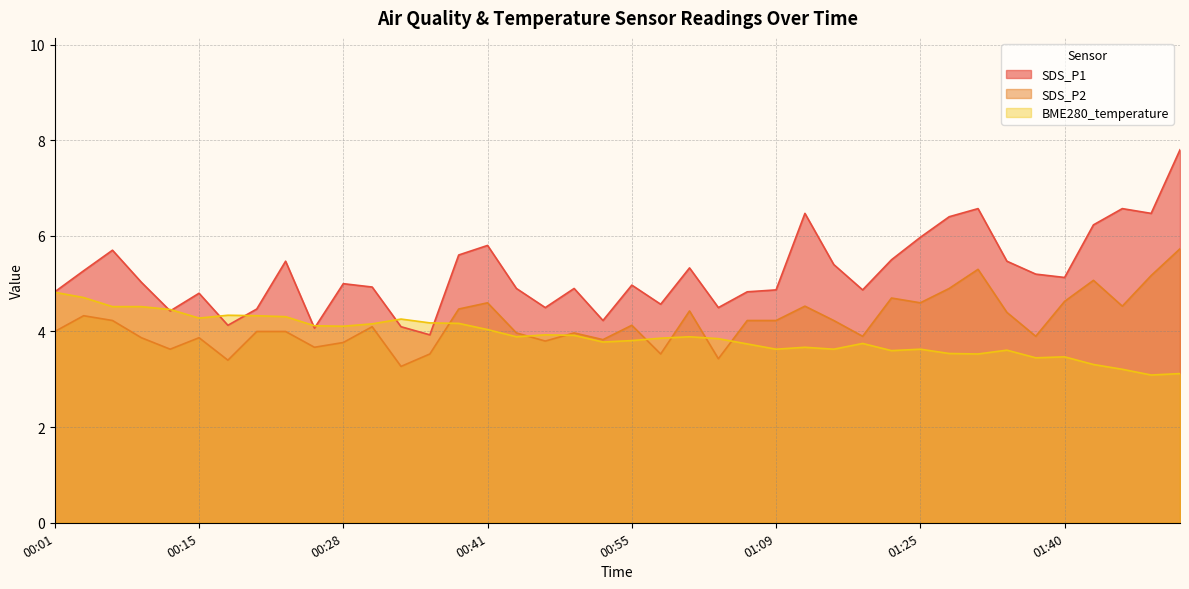

What is the spread (max minus min) of values at 00:52?

0.5